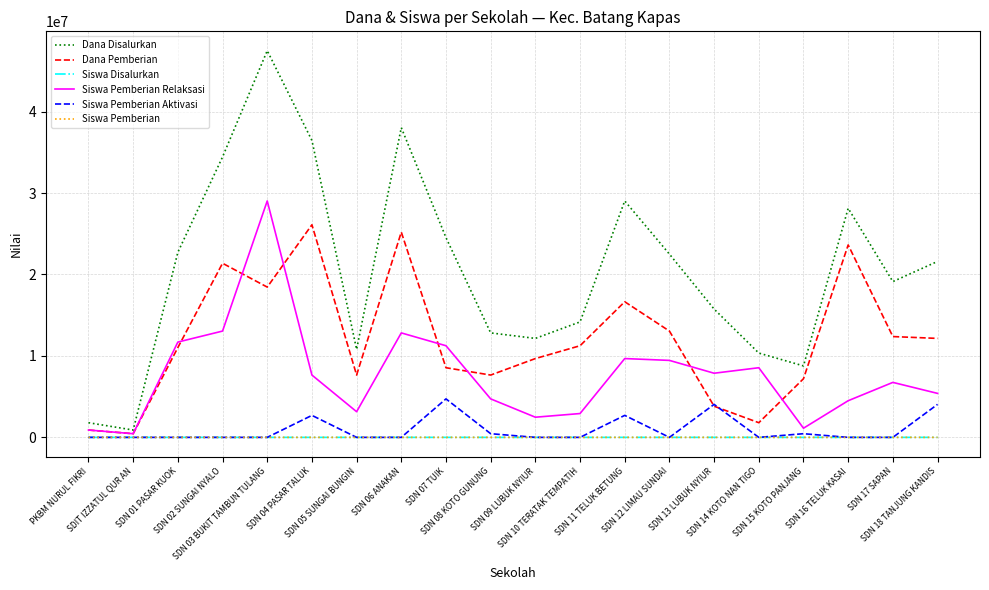

Which series has the largest total across all categories?

Dana Disalurkan